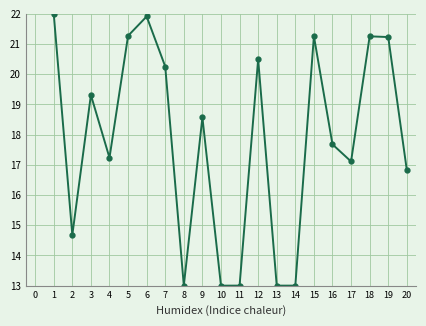

What is the maximum value shown in the chart?

22.0